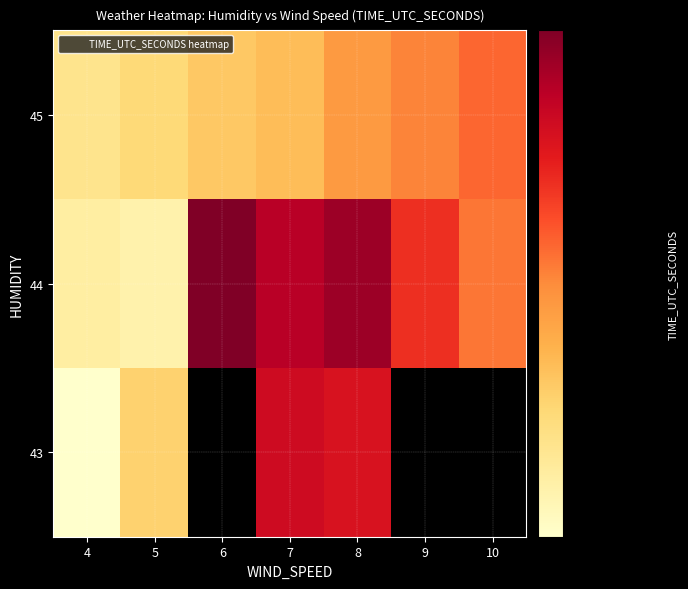

At which category is the sum across all series the highest?

8